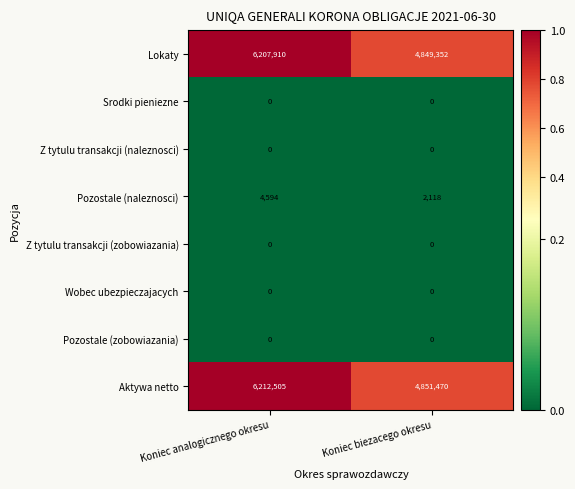

Which series has the widest spread of values?

Aktywa netto